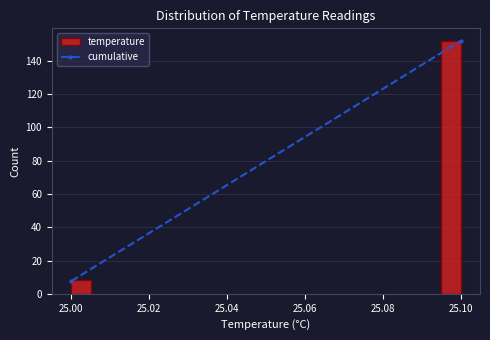

Read against the x-axis, roughly where is the centre of the tallest bar?

25.098